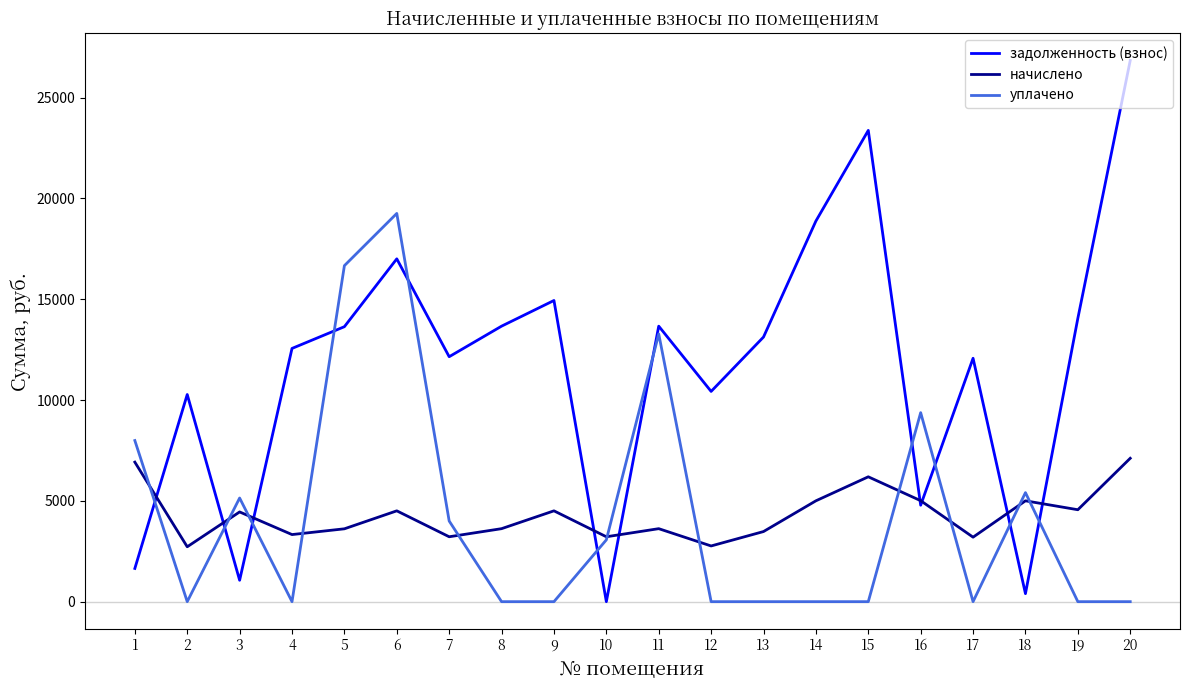

What is the average value of the уплачено series?

4208.4